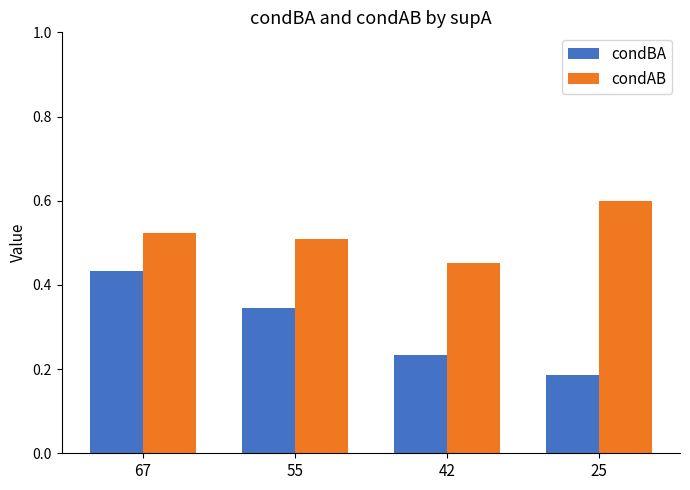

What are all the series names shown in the legend?

condBA, condAB